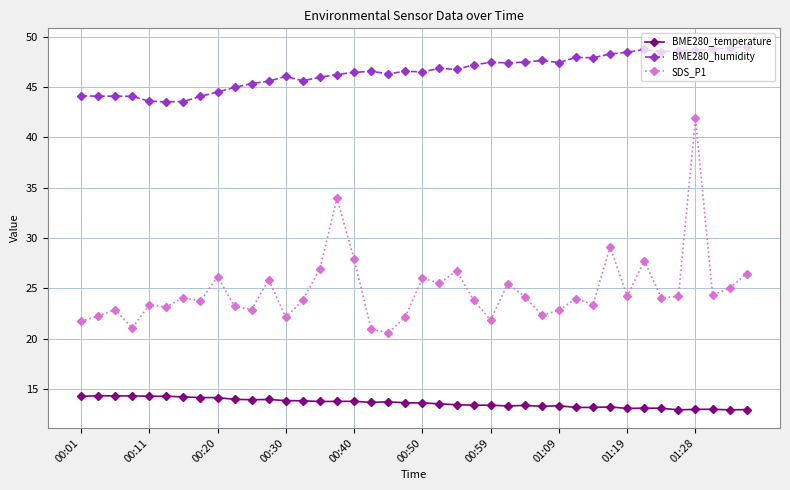

What is the value of the BME280_temperature point at the 31st from the left?

13.2